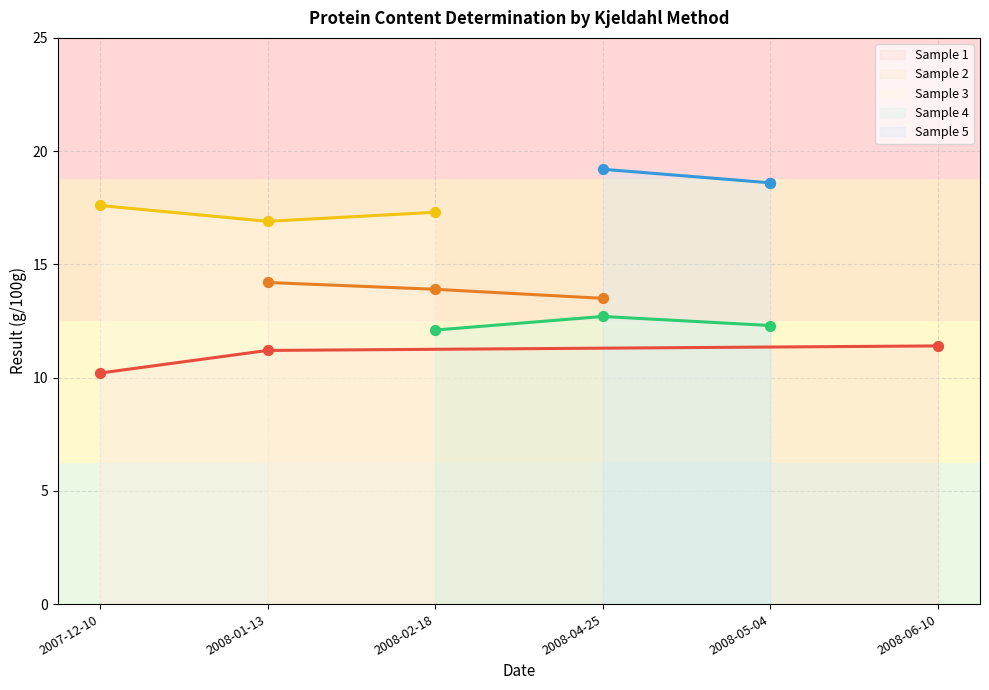

What is the maximum value for Sample 1?

11.4